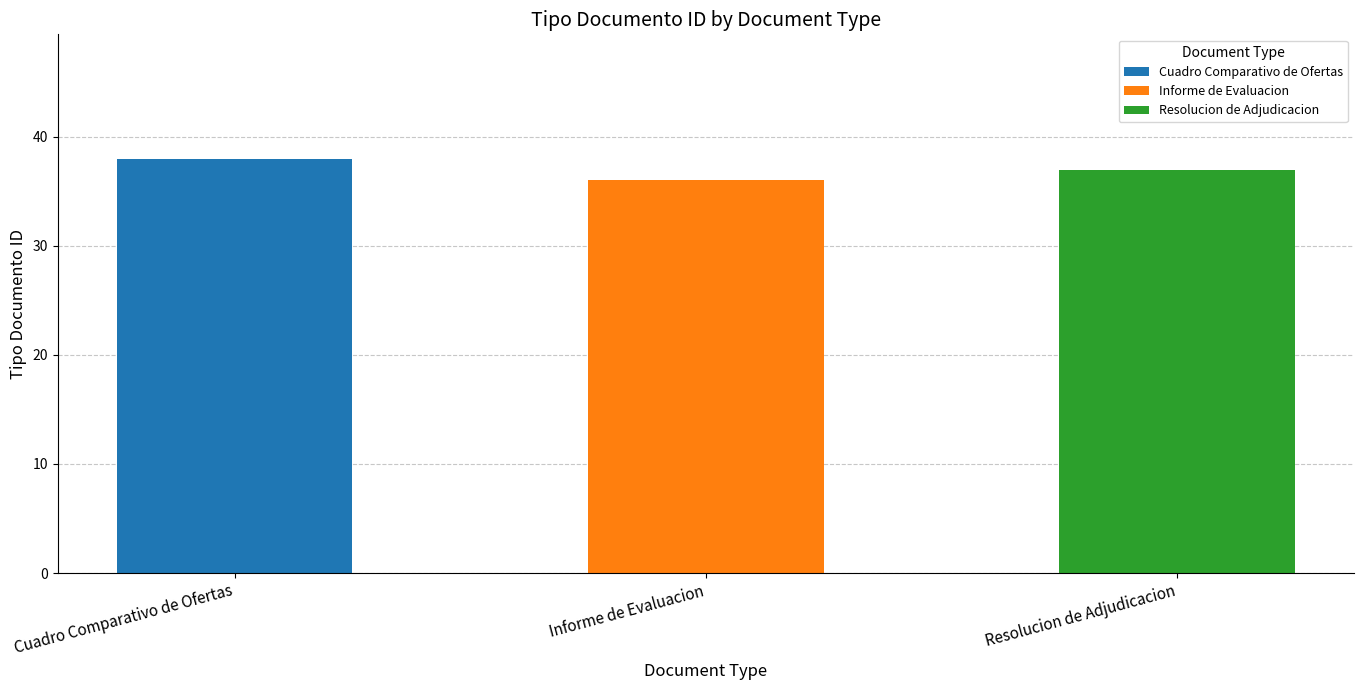

What is the ratio of the value at Informe de Evaluacion to the value at Resolucion de Adjudicacion?

1.0